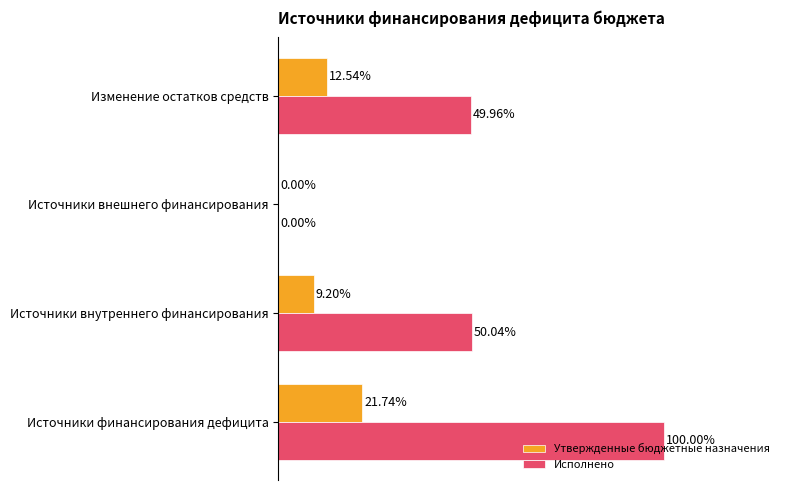

At which label is Утвержденные бюджетные назначения closest to 10?

Источники внутреннего финансирования